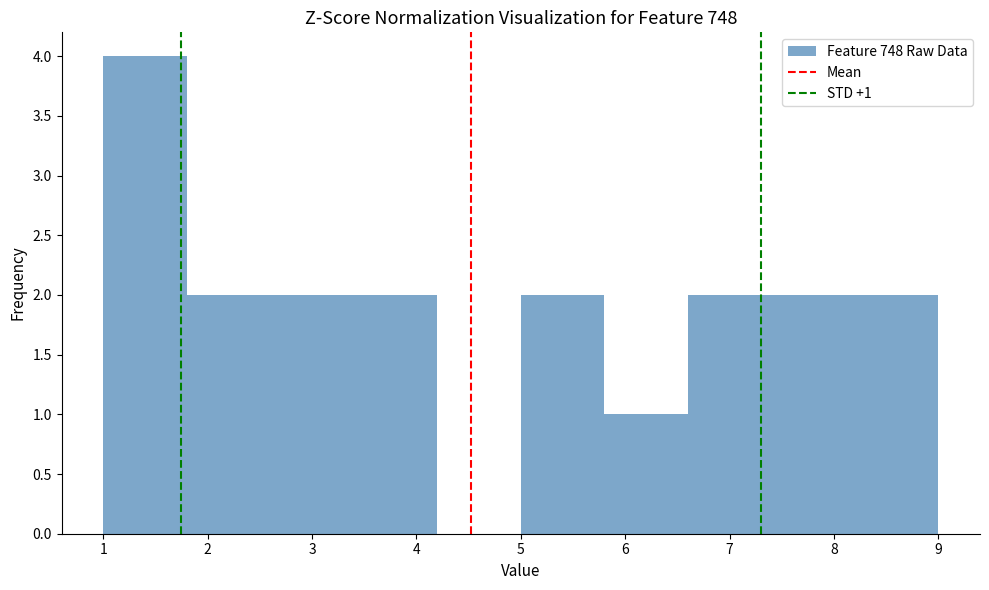

Which range on the x-axis has the tallest bar?

1.0 to 1.8